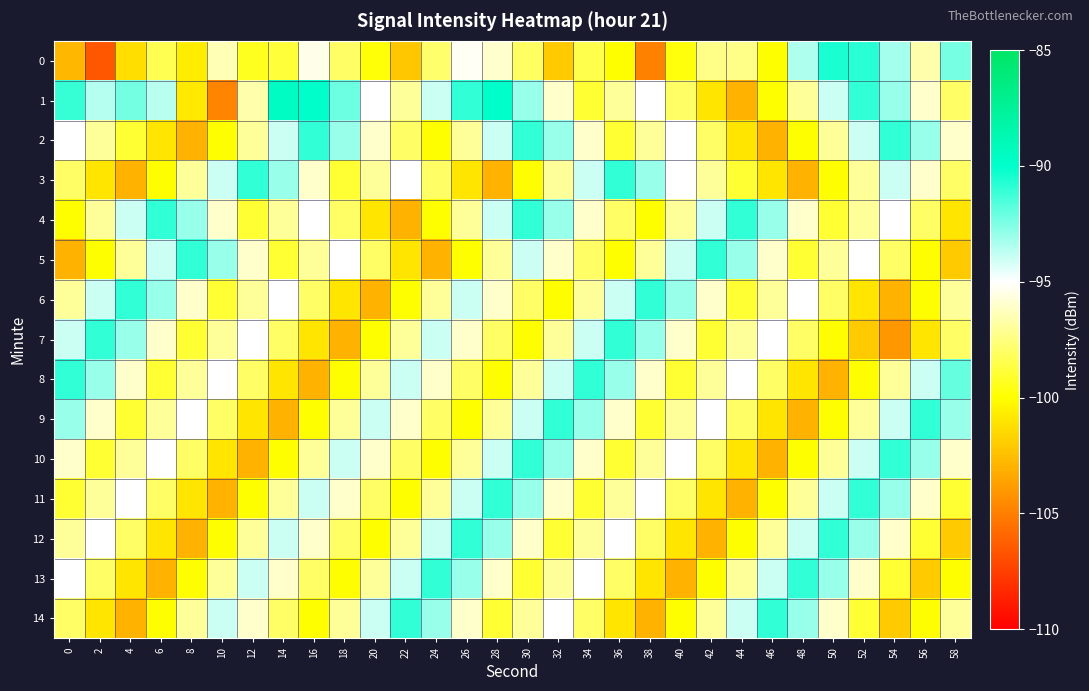

Which label corresponds to the largest value in the chart?

14